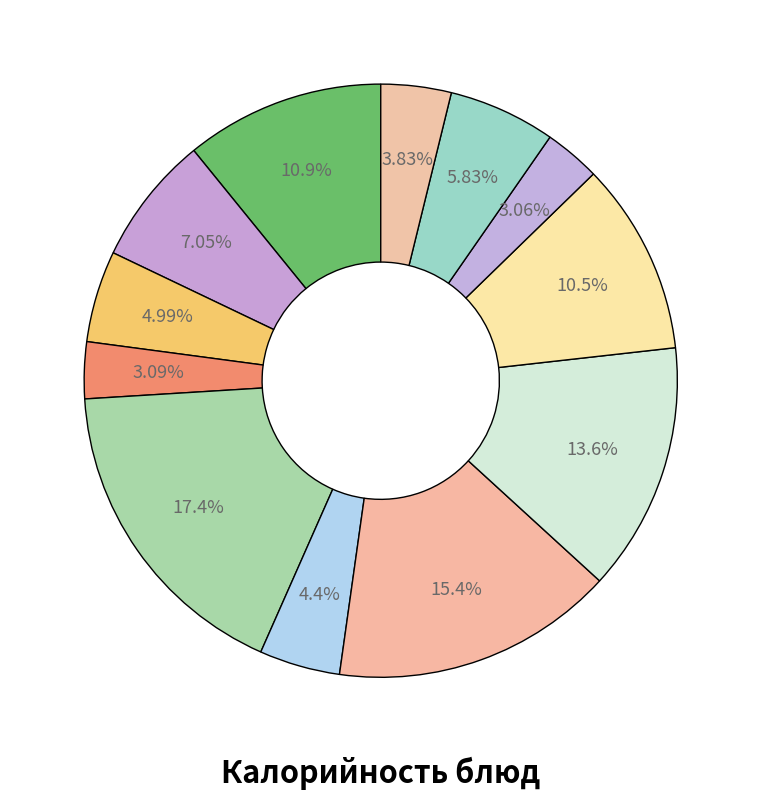

How many segments does this pie chart have?

12